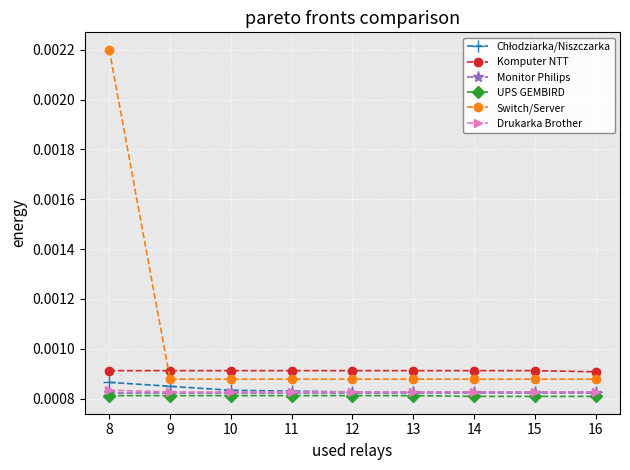

At which category is the sum across all series the highest?

8